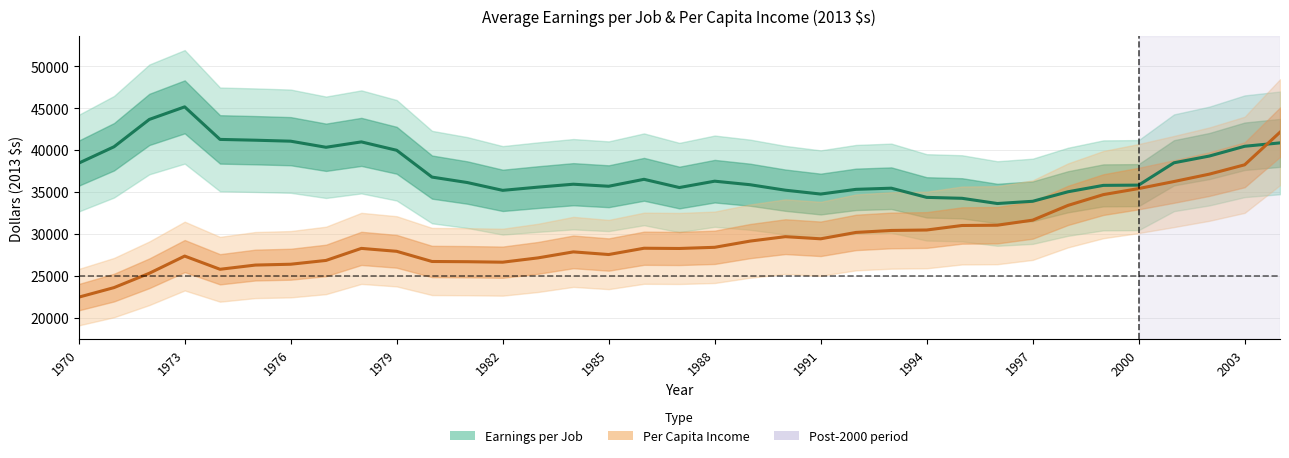

Does the chart display data point markers on the line(s)?

No